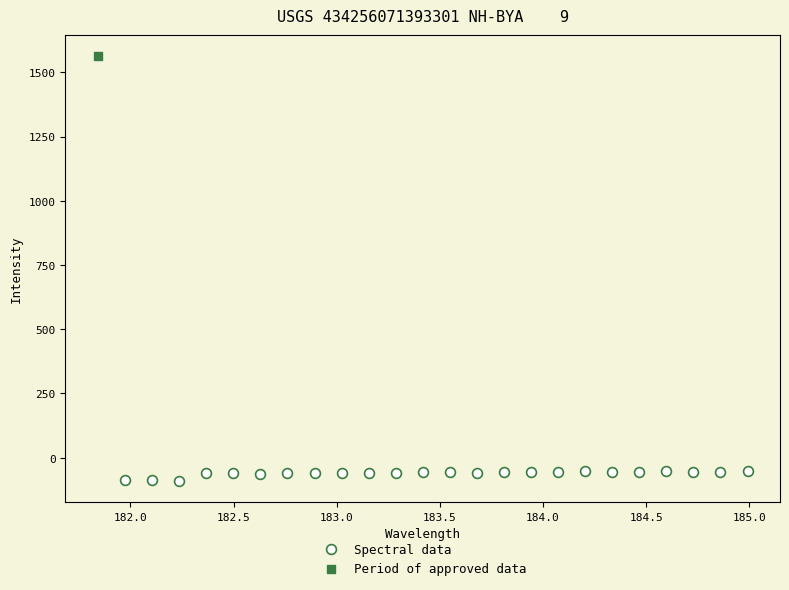

What are all the series names shown in the legend?

Spectral data, Period of approved data